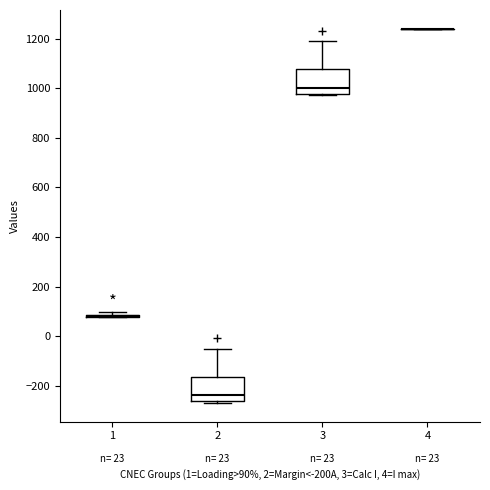

Reading left to right, transcribe this box plot: for each box, give where its median line is, the range the box spans, and where its two whiskers end, as read against the y-axis. The values are not printed on the chart, so give them approximately, as read against the axis.

1: box collapsed to a line at 80, whiskers 80 to 100
2: median -240, box -260 to -160, whiskers -260 (just below the box's lower edge) to -60
3: median 1000, box 980 to 1080, whiskers 980 (just below the box's lower edge) to 1180
4: box collapsed to a line at 1240, whiskers 1240 to 1240